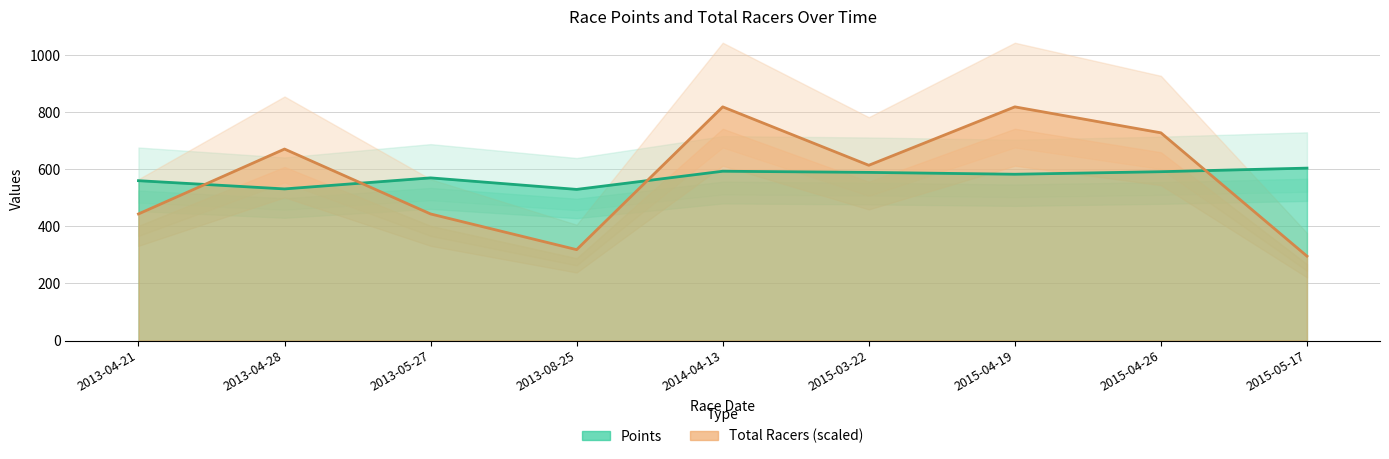

Is it true that Total Racers equals 614.2 at 2015-03-22?

True